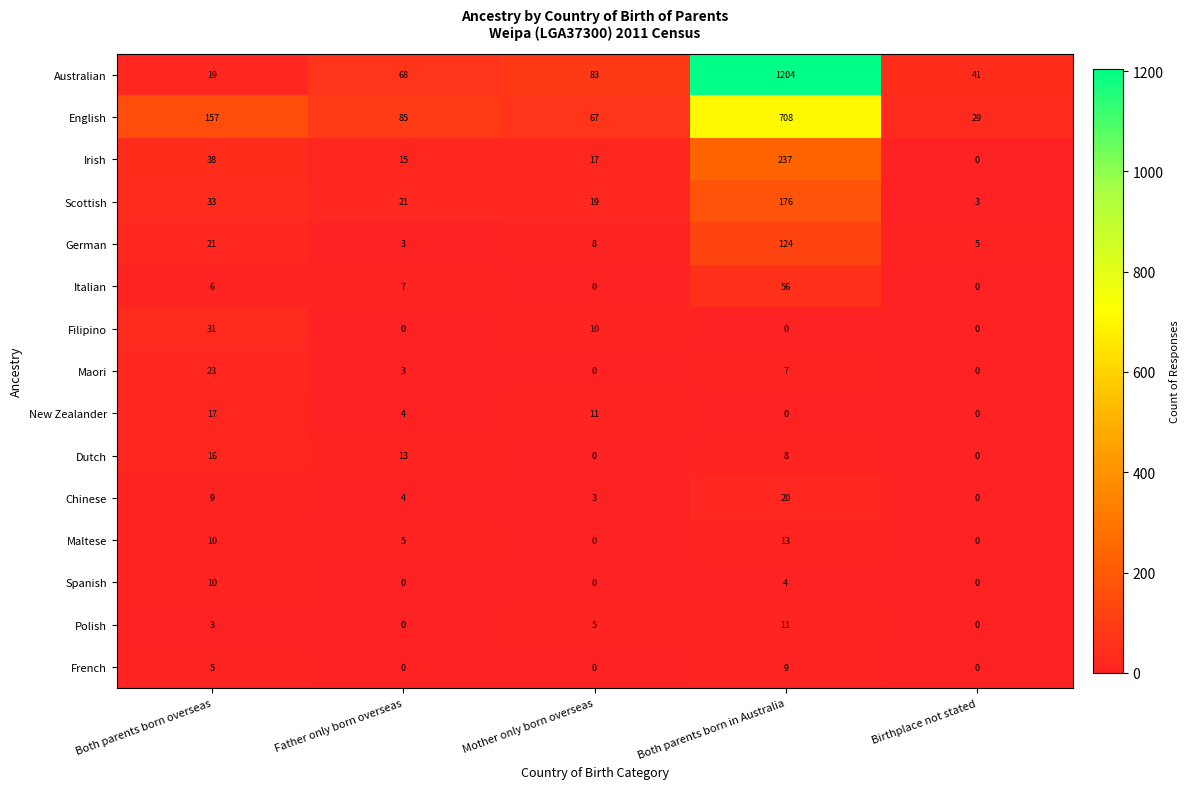

Which category has the highest value in the German series?

Both parents born in Australia